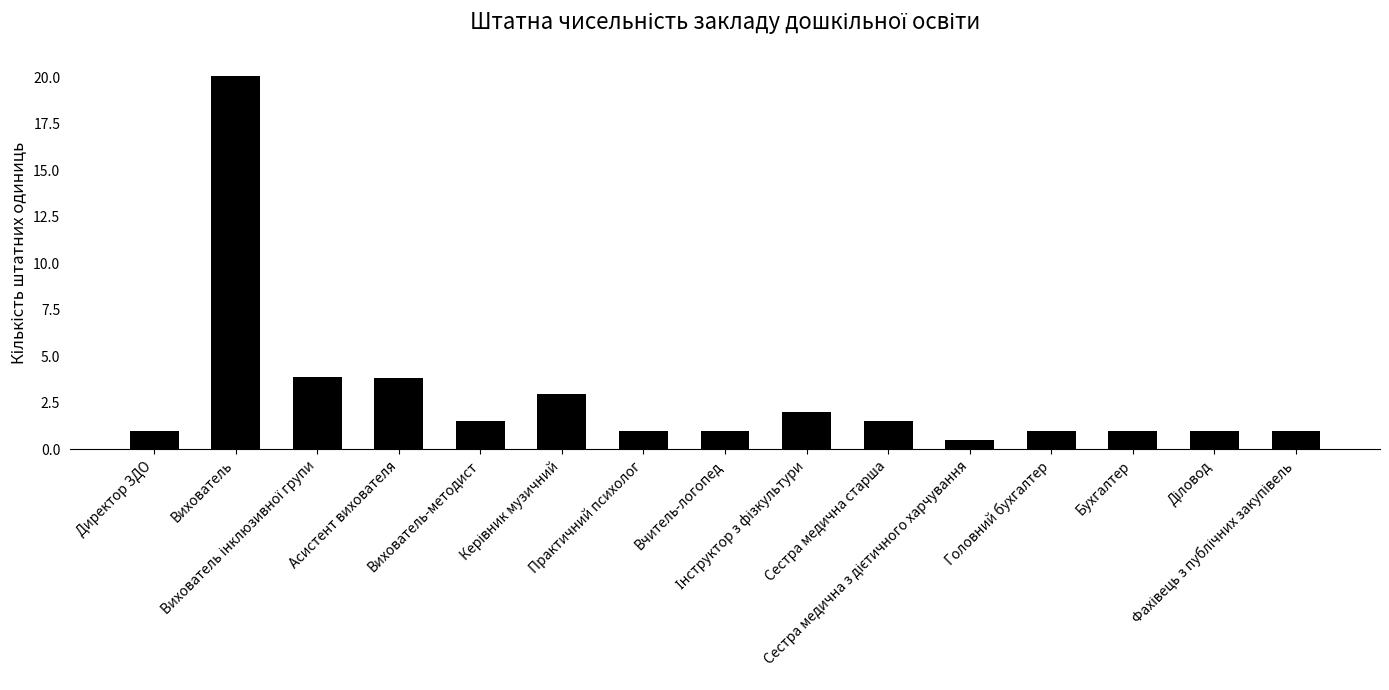

What is the maximum value shown in the chart?

20.1